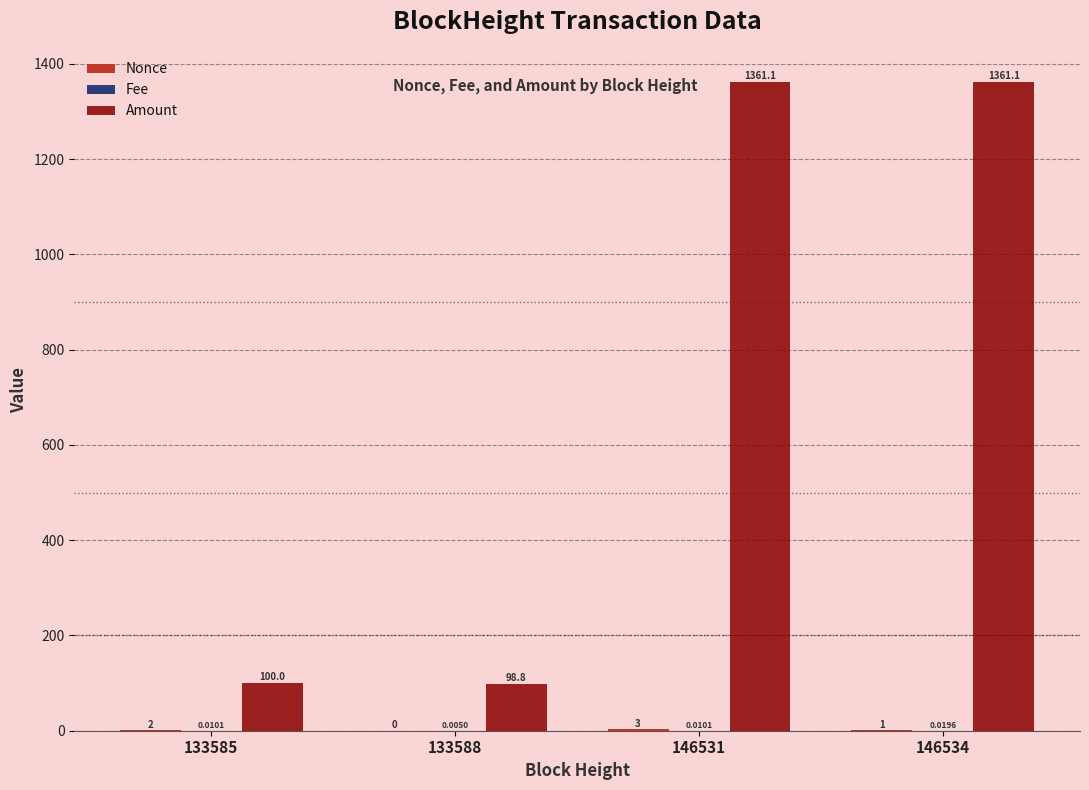

Count the number of data series in this chart.

3